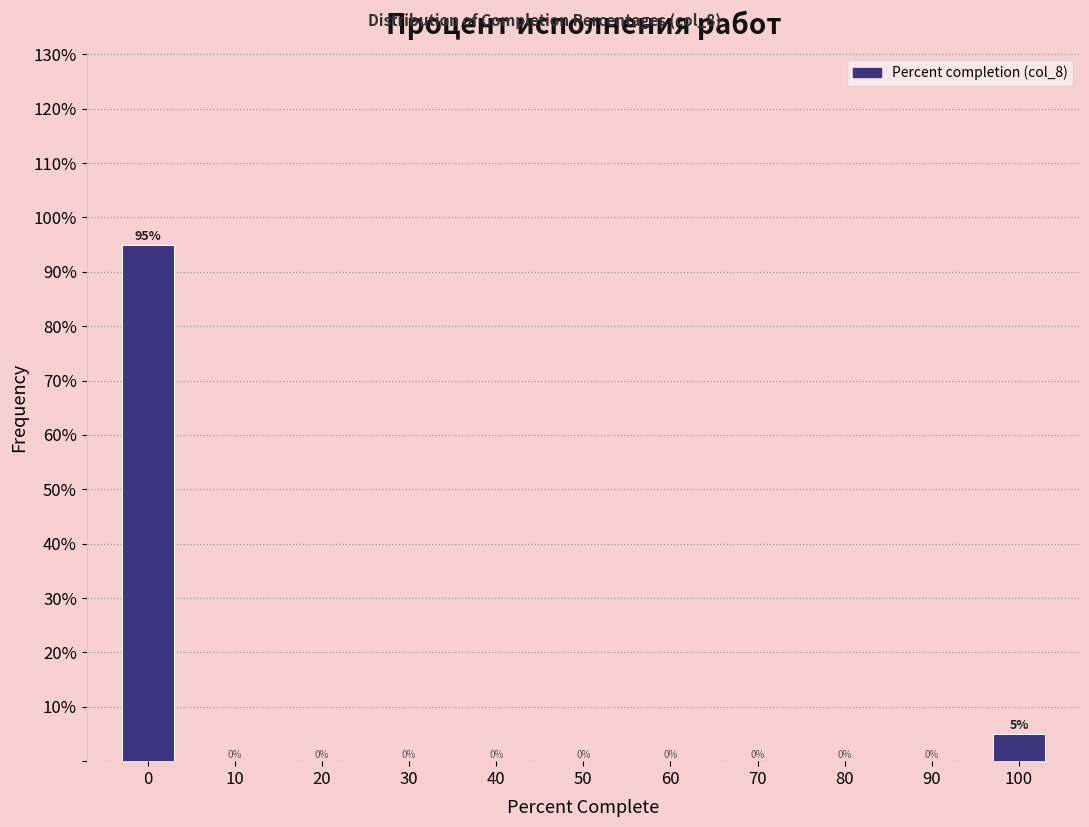

Reading left to right, what are all the values shown in this chart?

0=95	10=0	20=0	30=0	40=0	50=0	60=0	70=0	80=0	90=0	100=5